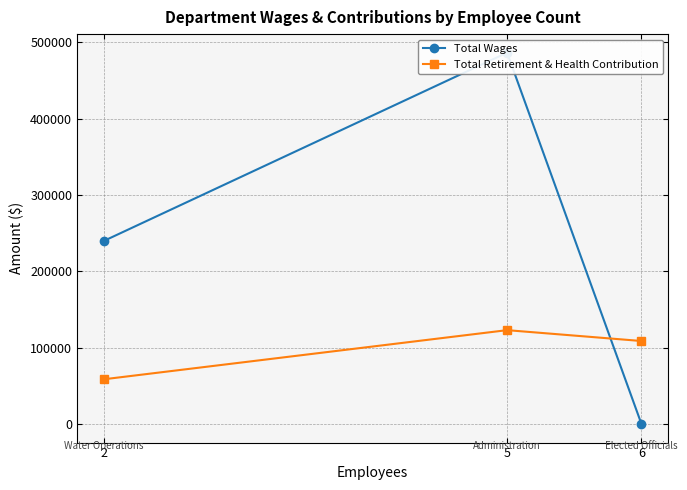

How many Total Retirement & Health Contribution values are between 58618 and 122937?

3